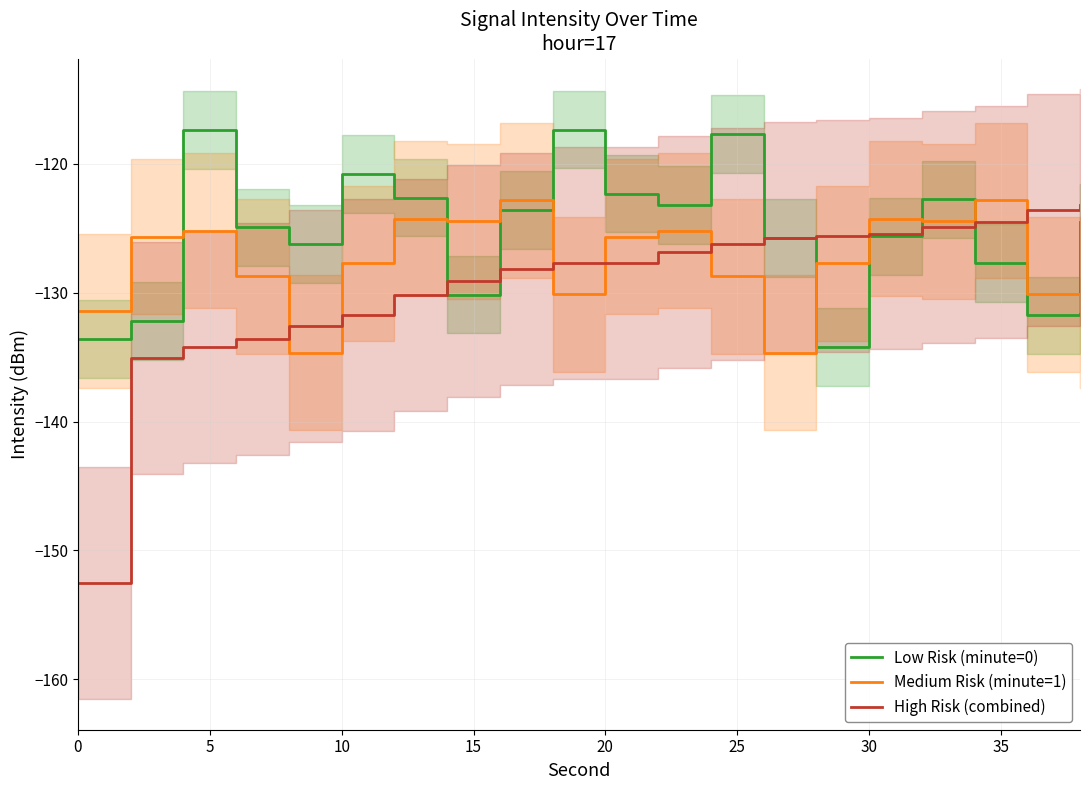

In Low Risk (minute=0), how many points are higher than both neighbors (excluding endpoints)?

5